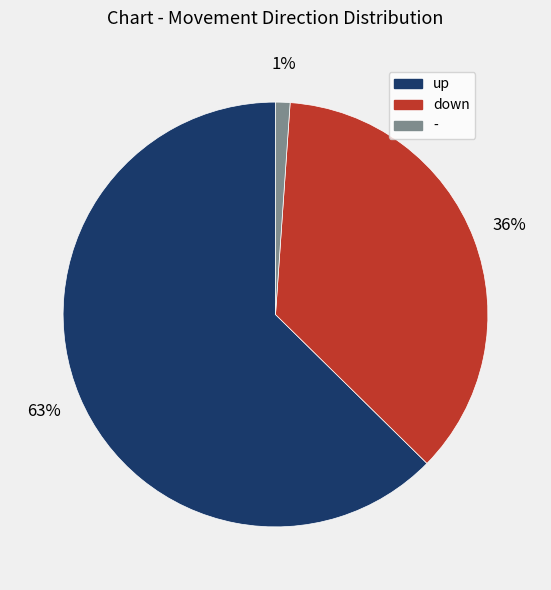

Approximately how many times larger is the value at down compared to up?

0.6